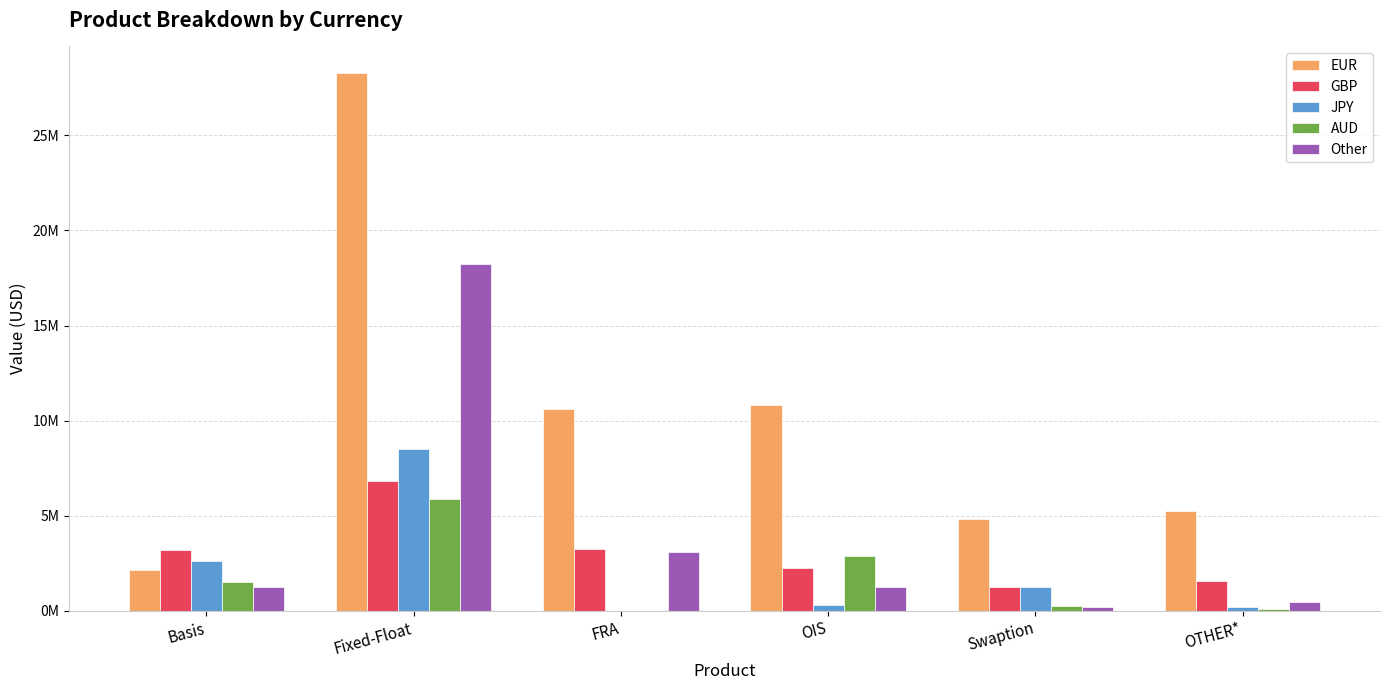

Is it true that Other equals 11503151 at Fixed-Float?

False